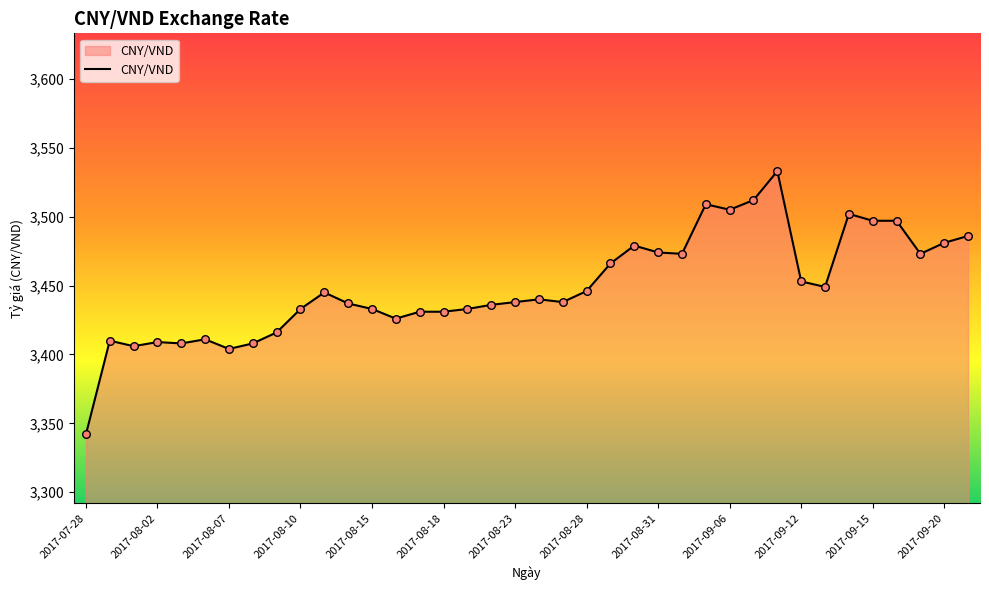

What is the difference between the maximum and minimum values?

191